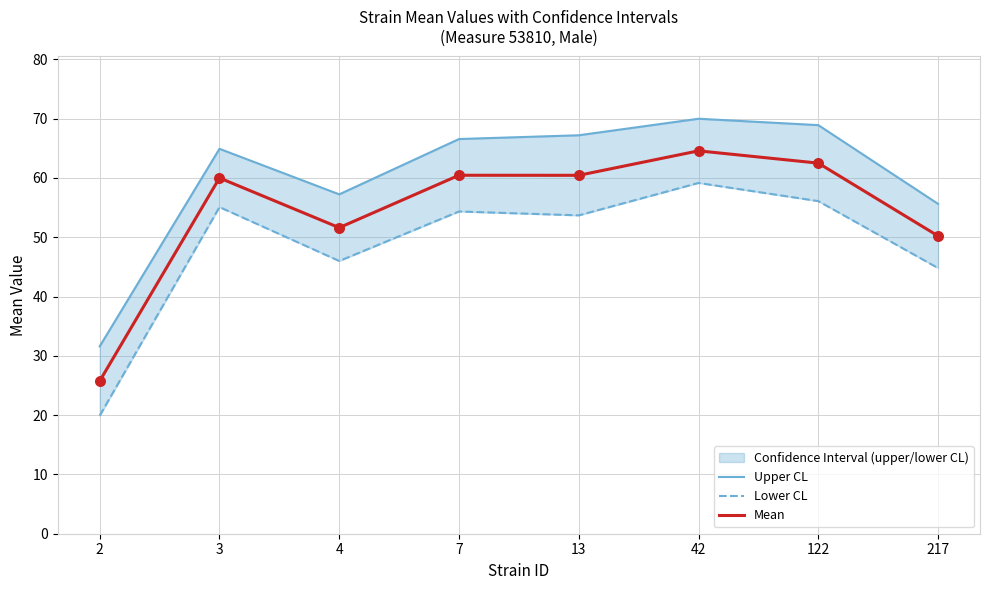

Which series has the largest total across all categories?

Upper CL